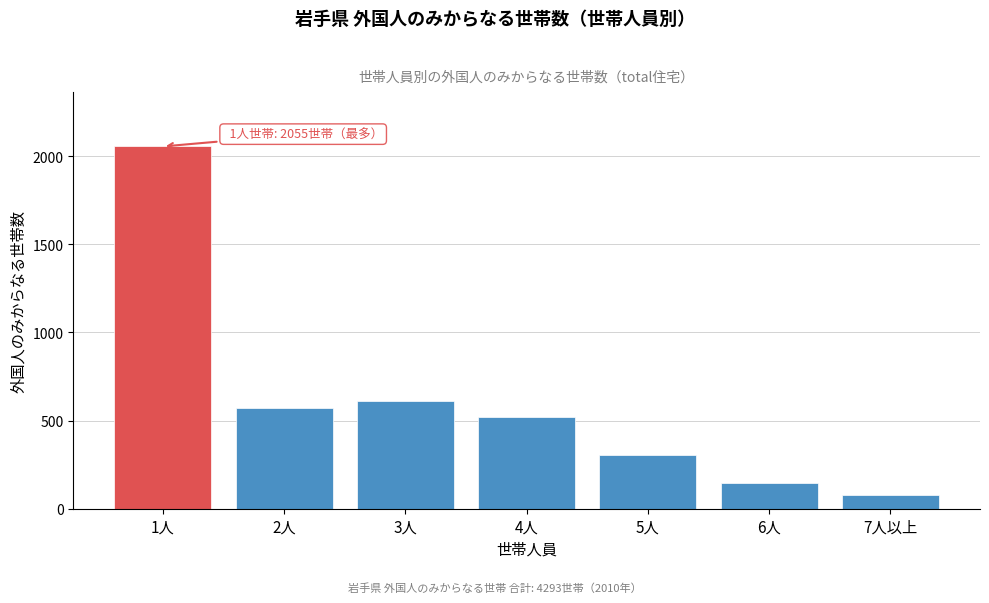

Reading left to right, list all the values displayed in this chart.

1人=2055	2人=572	3人=611	4人=523	5人=305	6人=147	7人以上=80